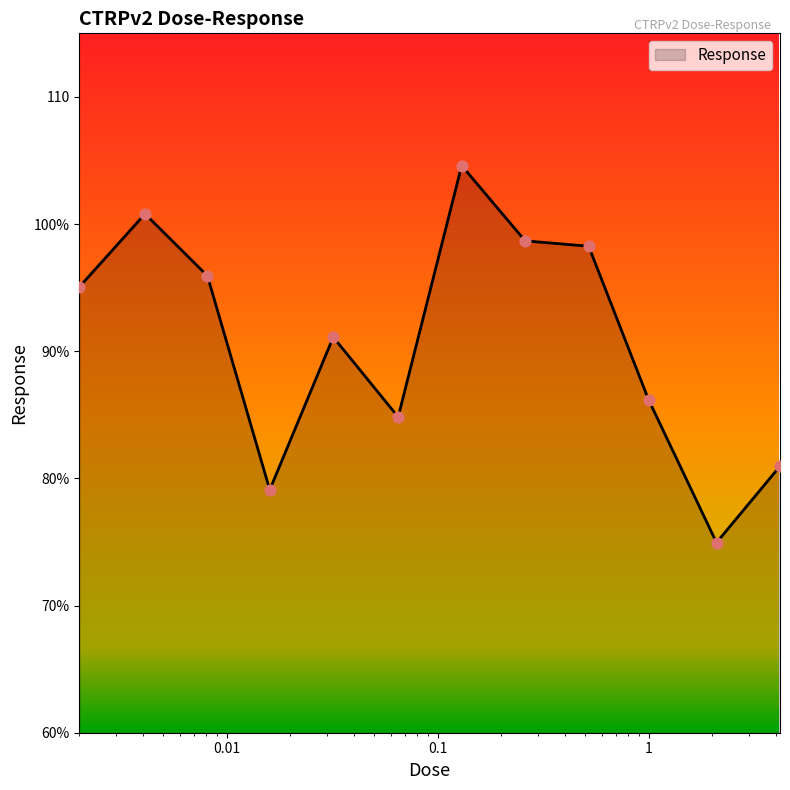

Does the chart have visible grid lines?

No